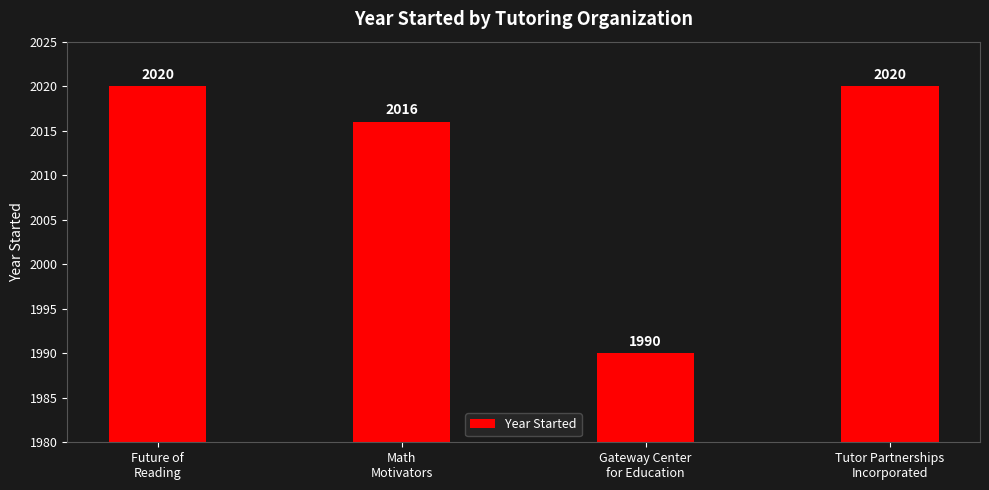

At which category does the chart reach its minimum across all series?

Gateway Center
for Education